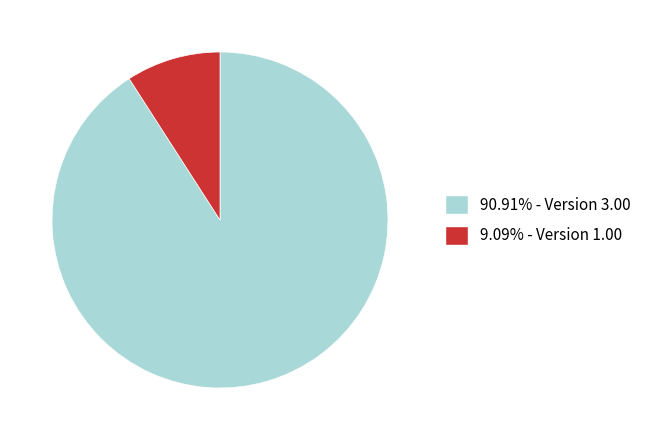

Is there any slice that represents more than half of the pie?

Yes